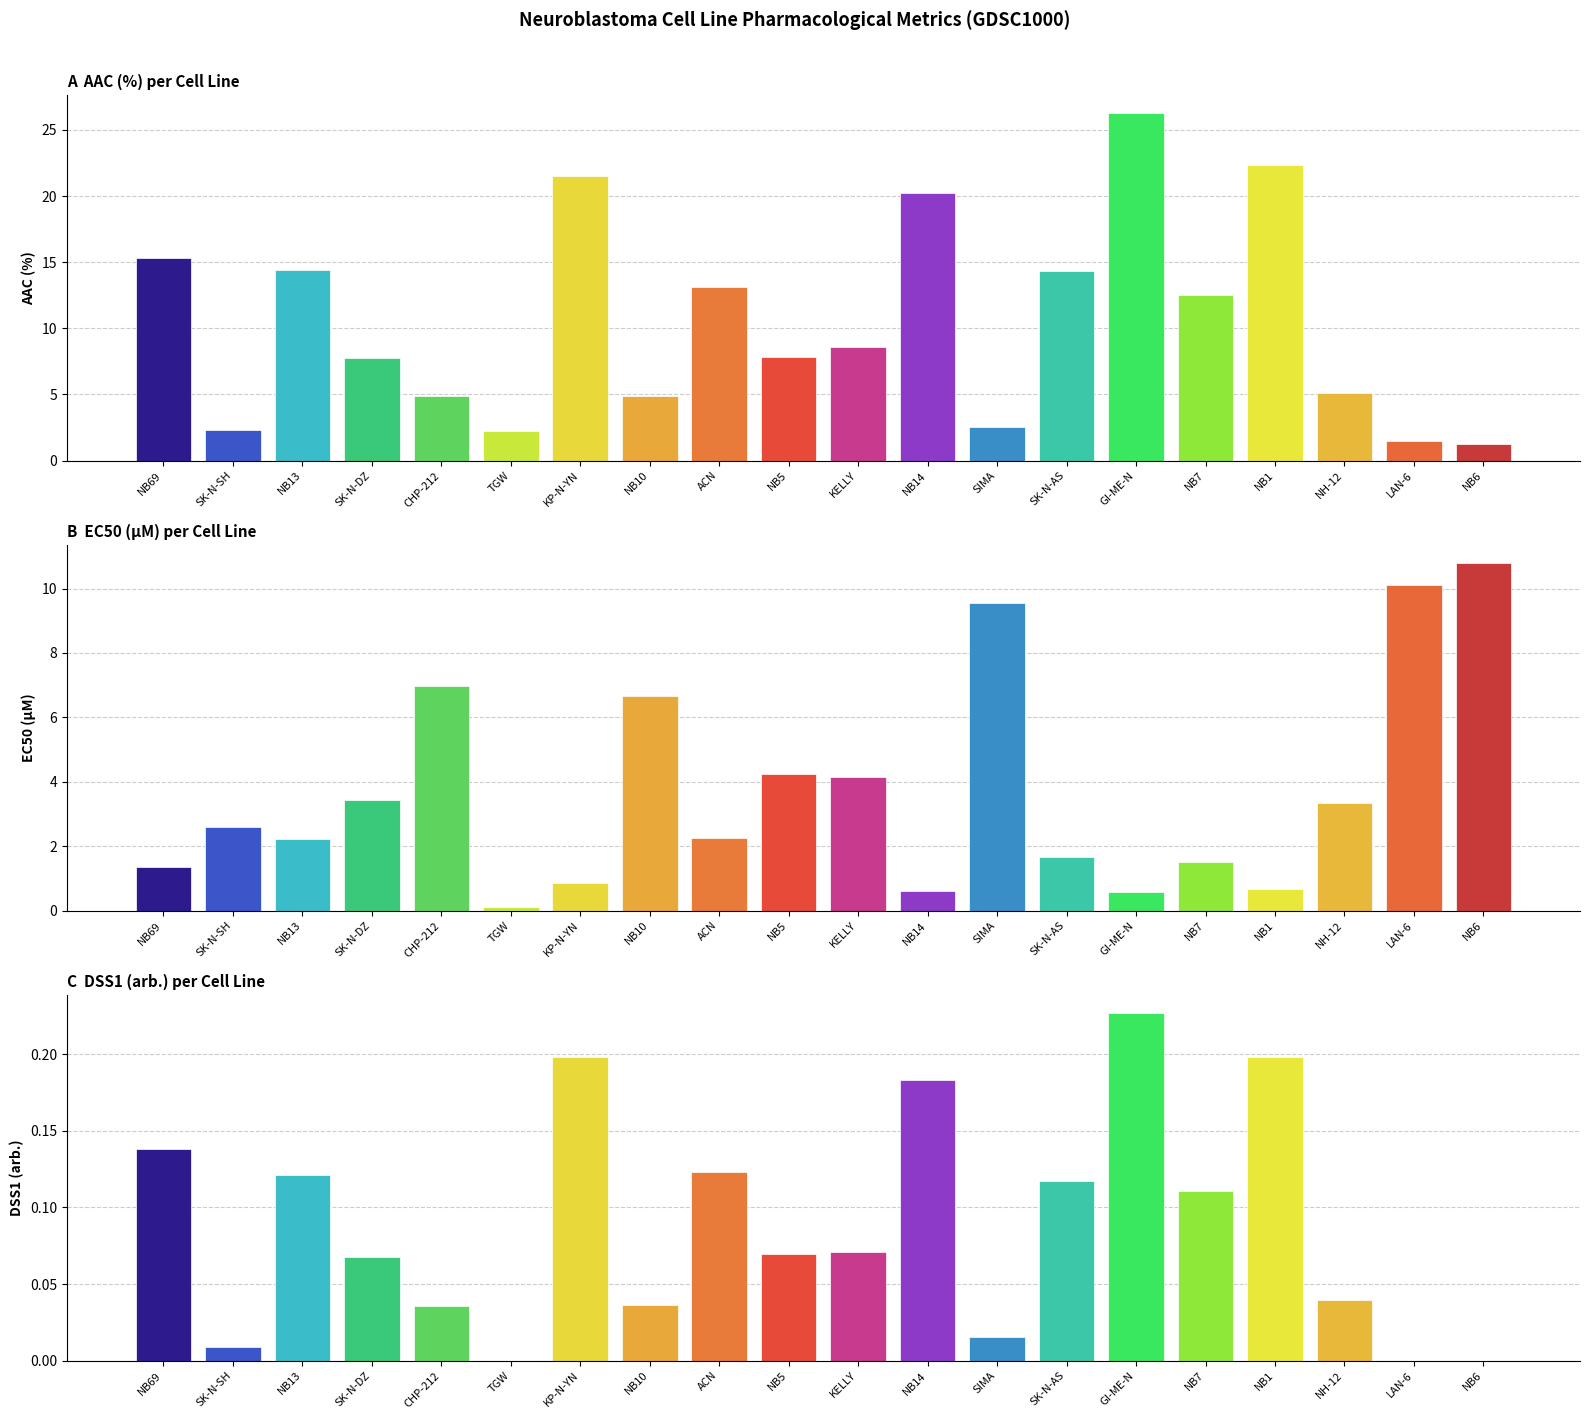

At which label does DSS1 (arb.) reach its peak?

GI-ME-N